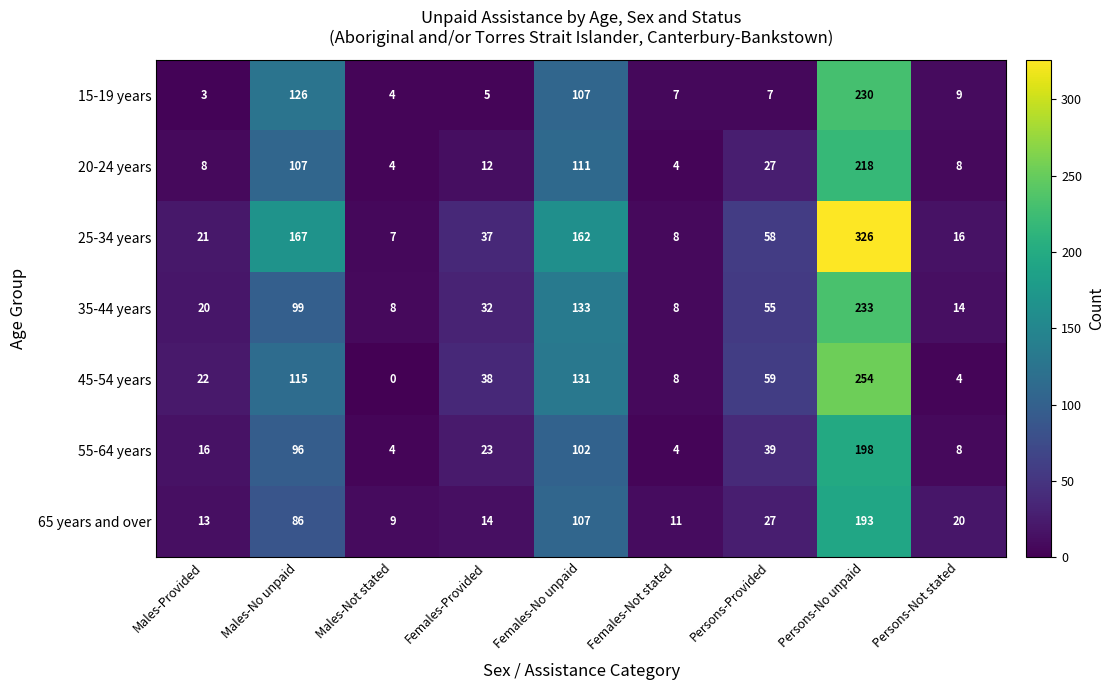

Where does the 45-54 years series first go above 38?

Males-No unpaid